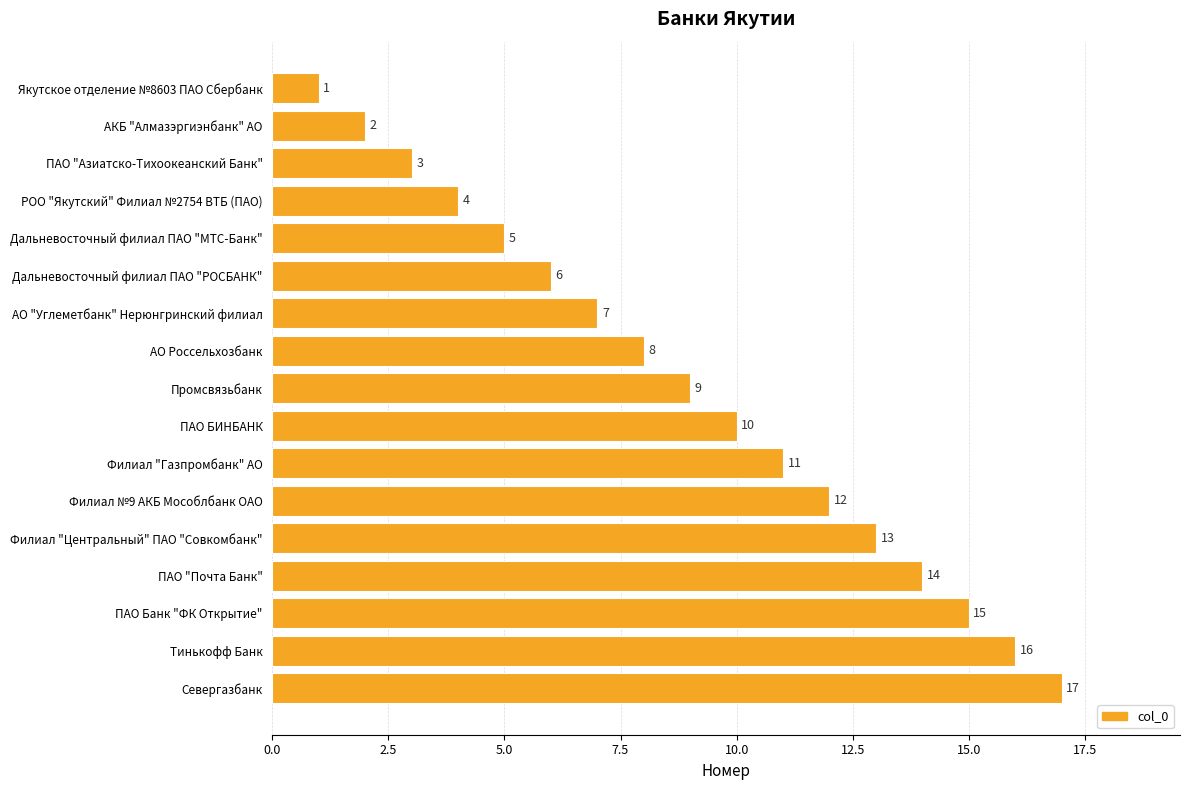

How many bars are there in total?

17